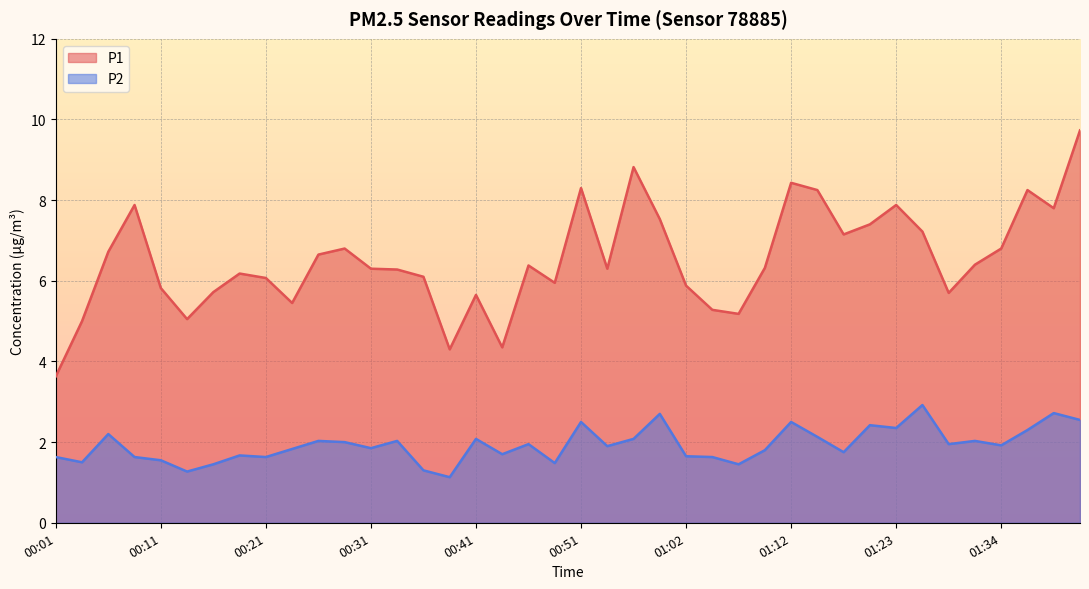

What is the label of the 28th point from the right?

00:31